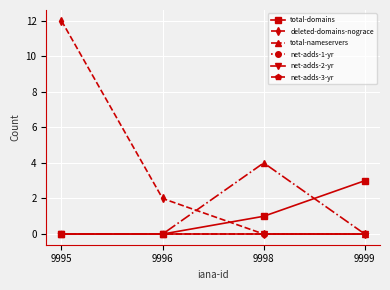

At which category is the sum across all series the highest?

9995